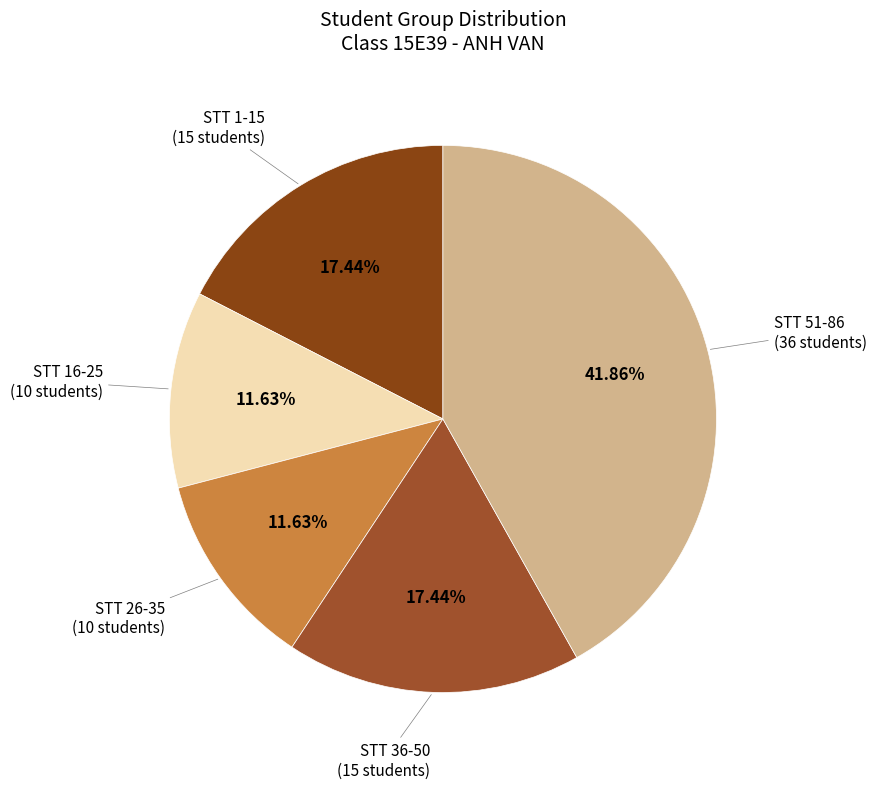

Is there a majority slice in this chart?

No